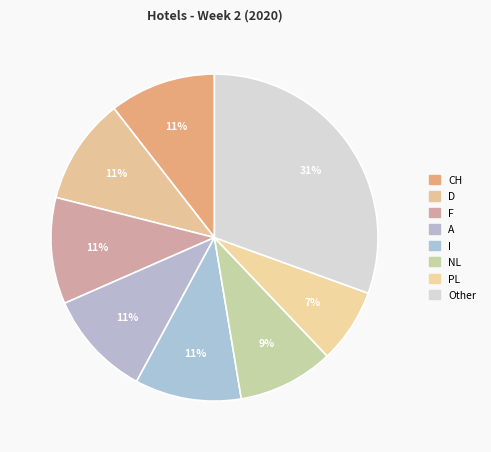

Count the number of slices in the pie.

8